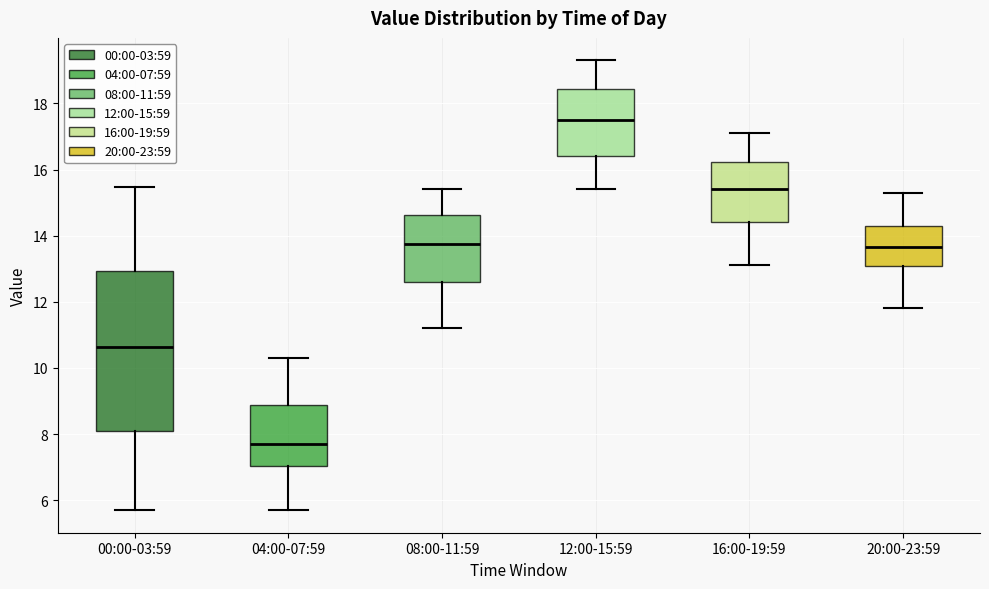

Which box has the lowest median line?

04:00-07:59